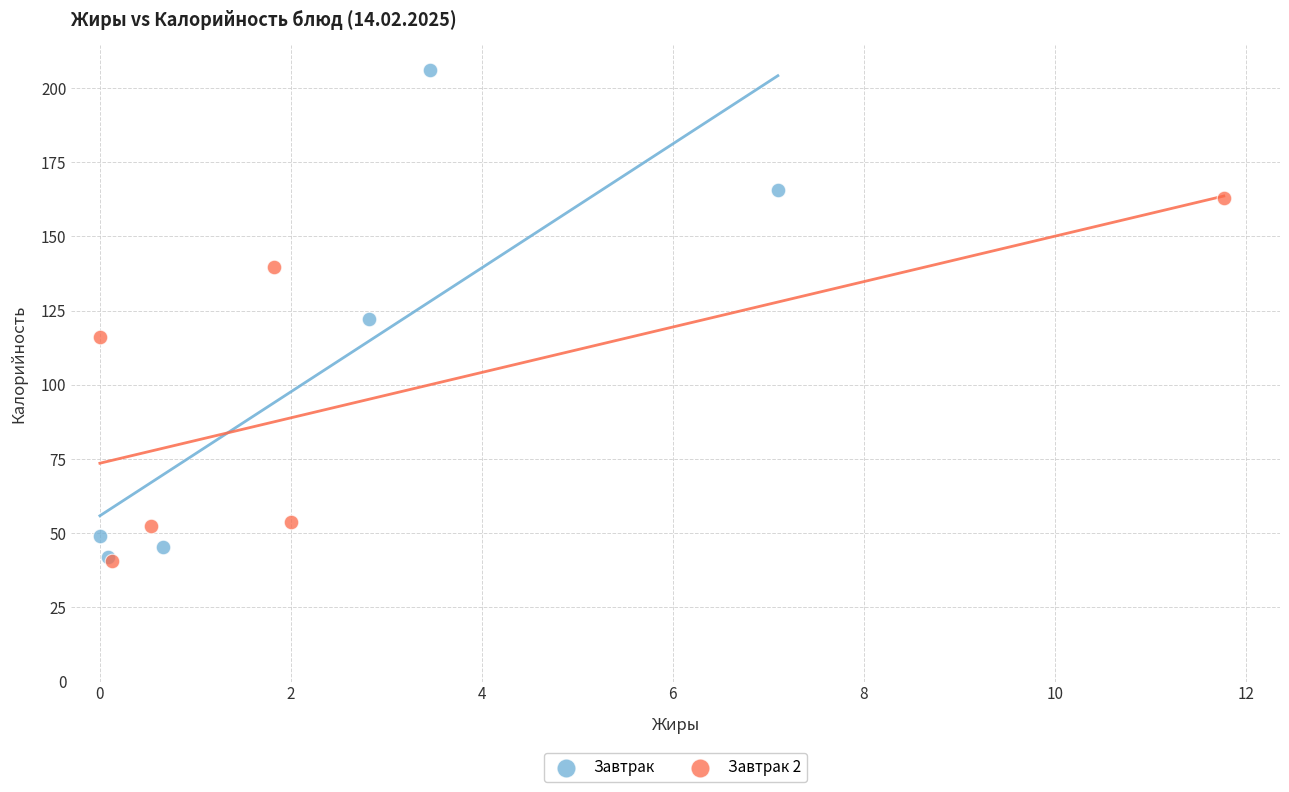

Which series reaches the maximum Y coordinate?

Завтрак